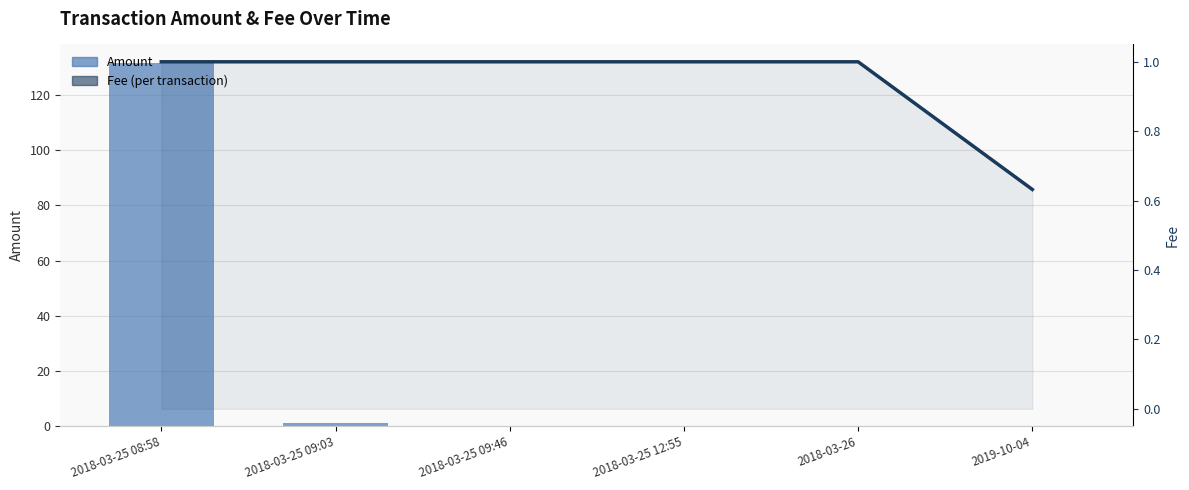

Is it true that Amount equals 131.7 at 2018-03-25 08:58?

True